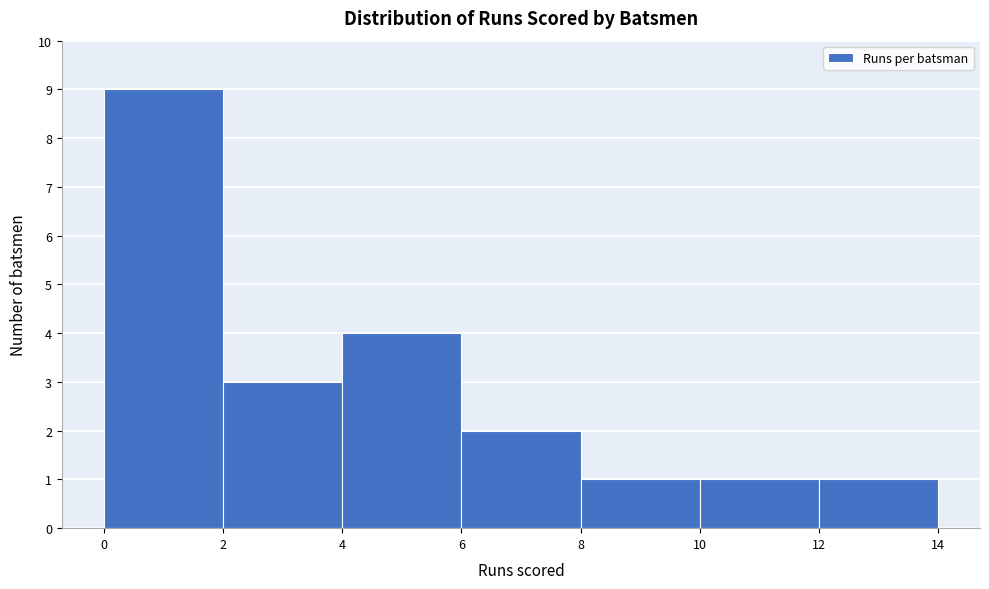

Reading left to right, transcribe this chart: for each bar, give the range it covers on the x-axis and its height. The values are not printed on the chart, so give them approximately, as read against the axis.

0 to 2: 9
2 to 4: 3
4 to 6: 4
6 to 8: 2
8 to 10: 1
10 to 12: 1
12 to 14: 1